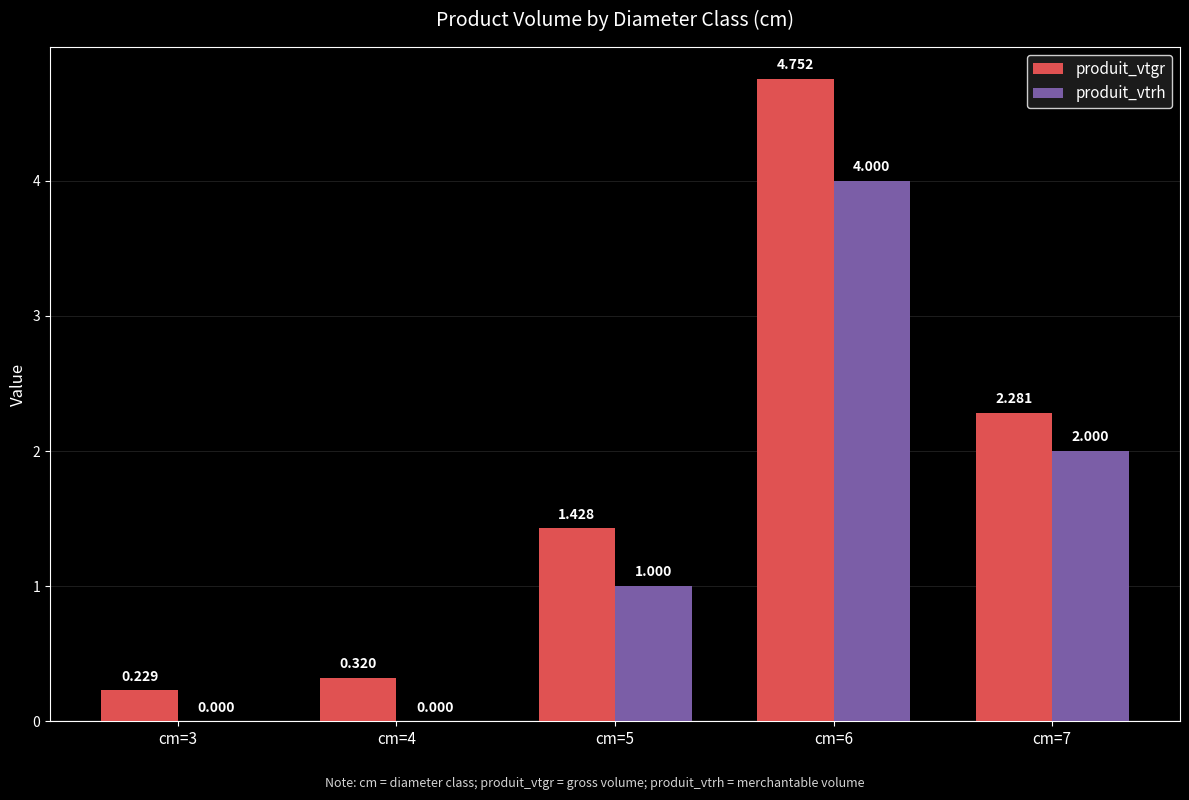

Where is produit_vtgr nearest to the value 2?

cm=7